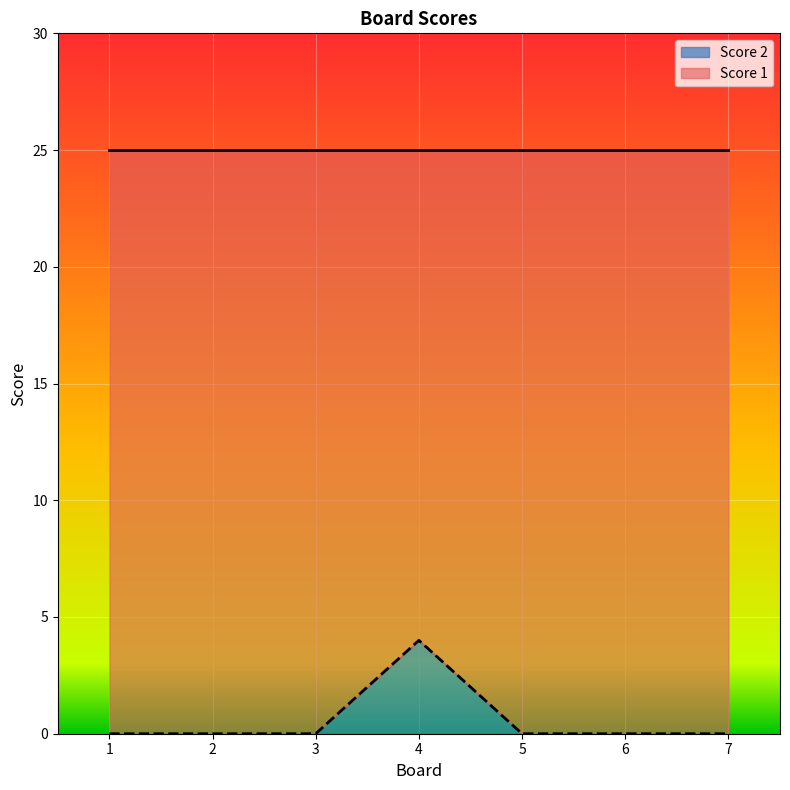

What is the sum of all values?

4